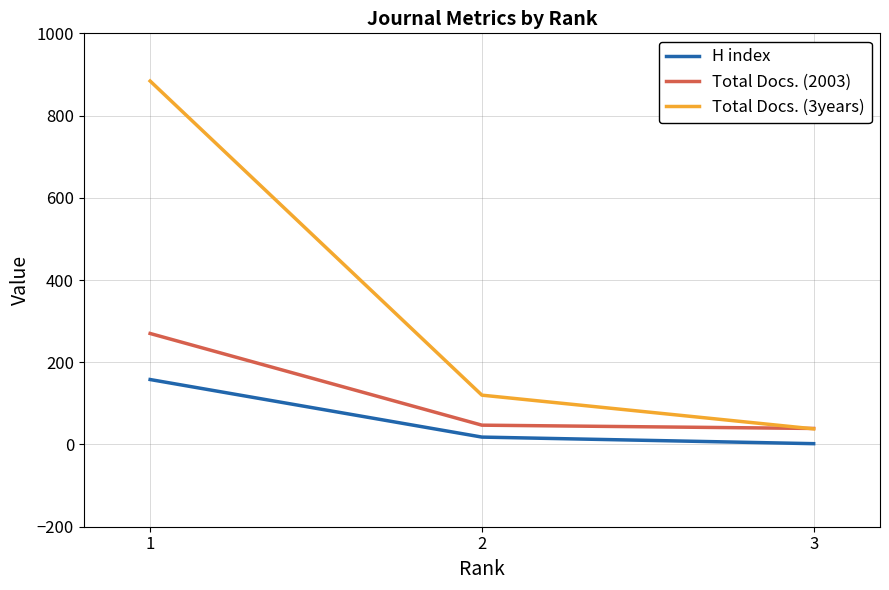

Reading left to right, list all the values displayed in this chart.

H index: 1=158	2=18	3=2
Total Docs. (2003): 1=270	2=47	3=39
Total Docs. (3years): 1=884	2=120	3=38